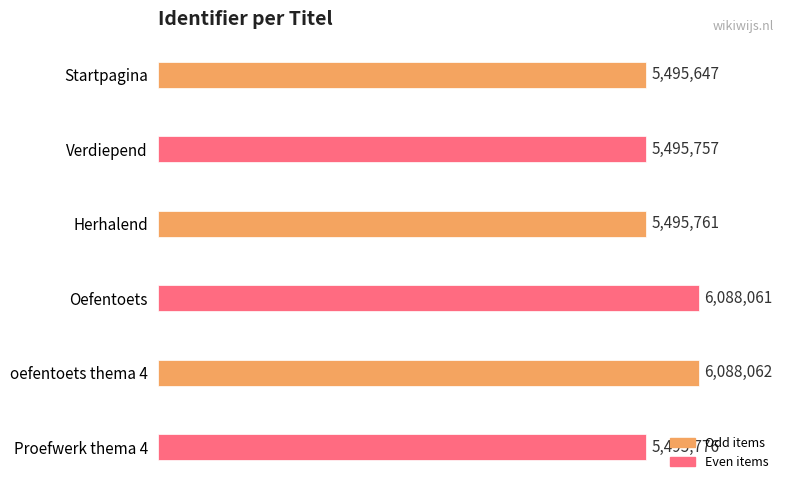

Are the bars horizontal?

Yes